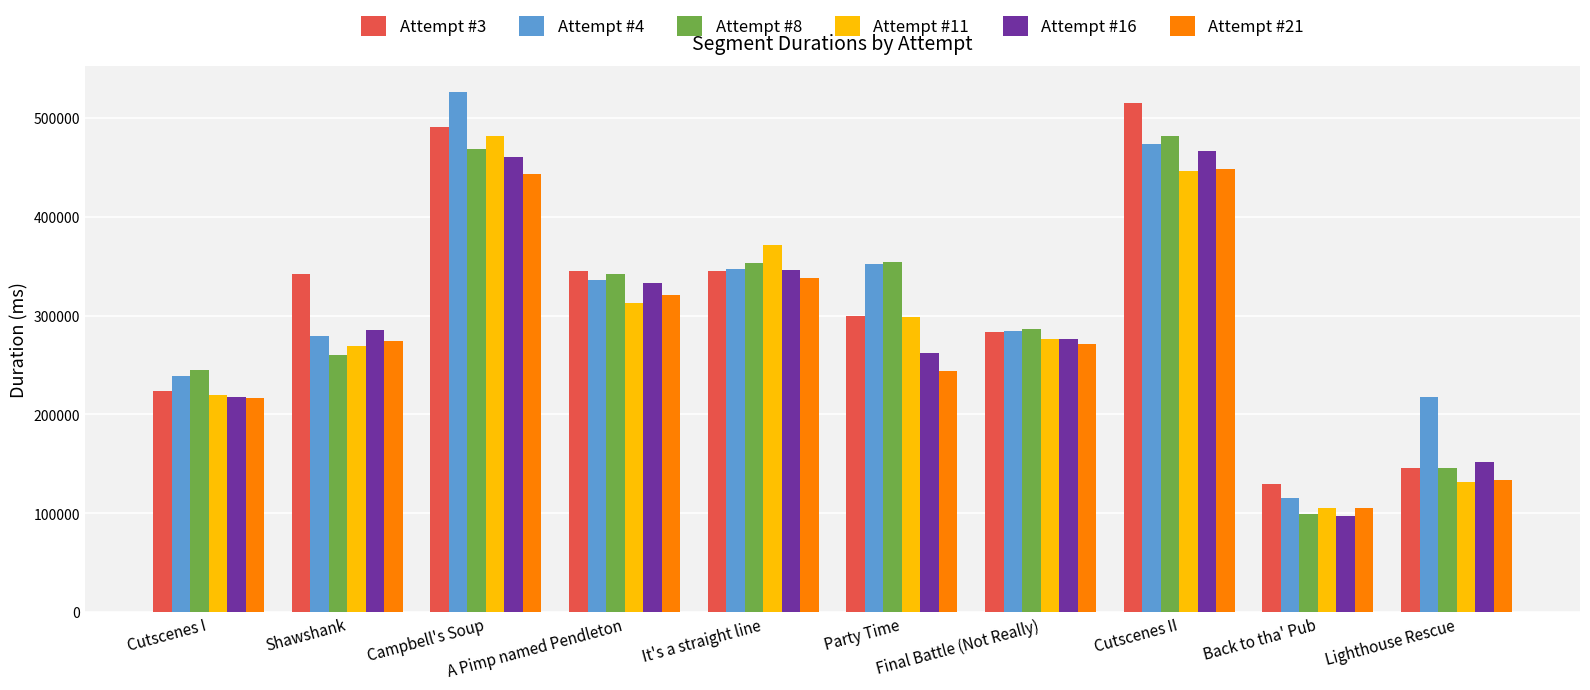

What is the value of the Attempt #21 bar at the 9th from the left?

105676